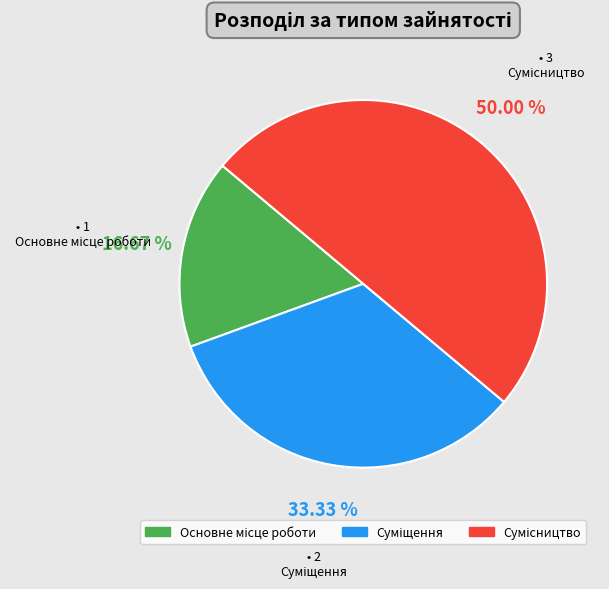

What percentage is the Суміщення slice, to the nearest percent?

33%